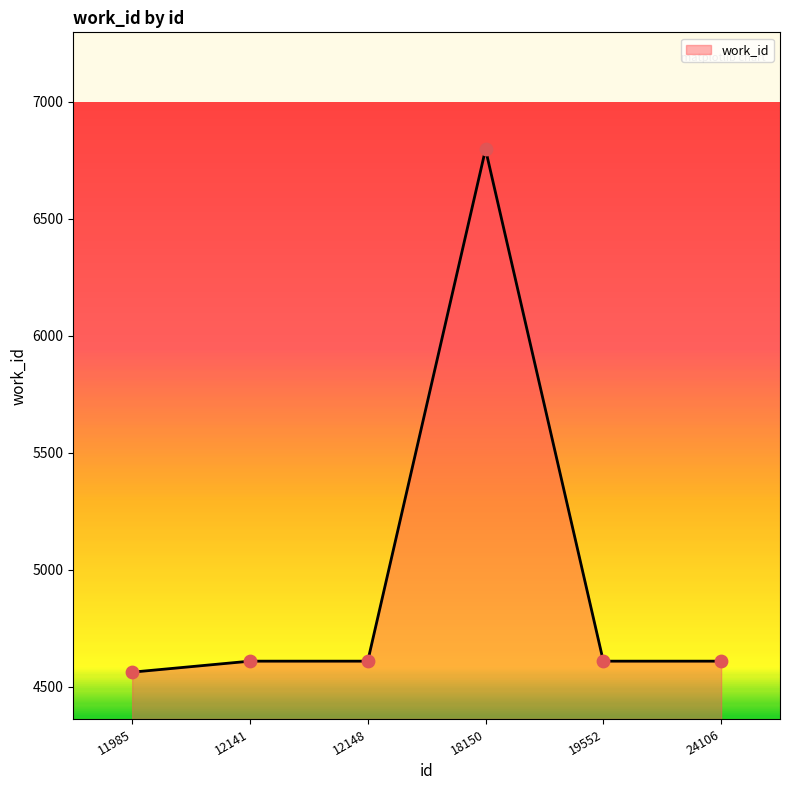

What is the ratio of the value at 18150 to the value at 12141?

1.5